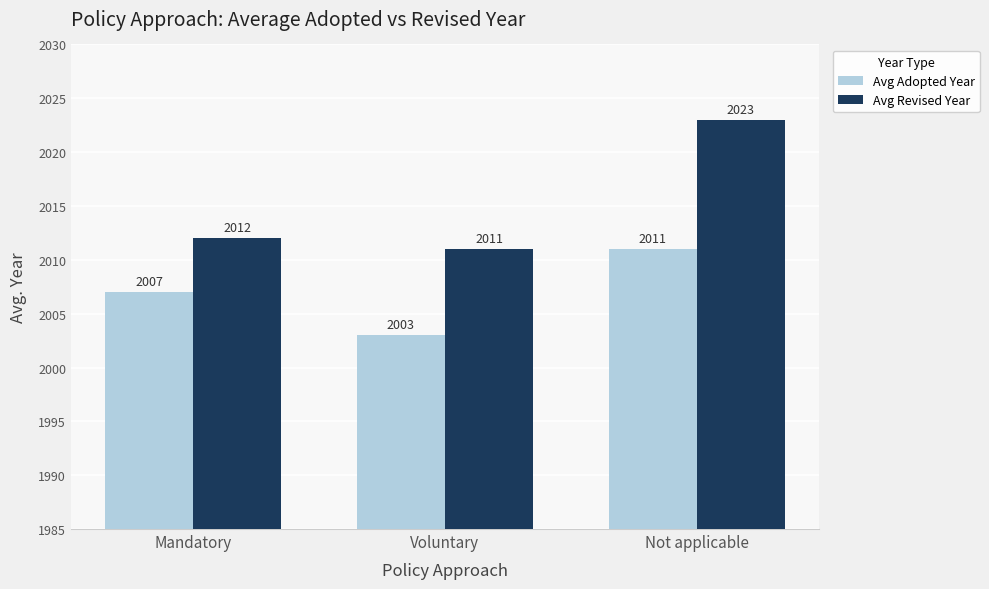

What is the difference between the second highest and minimum values in the Avg Revised Year series?

1